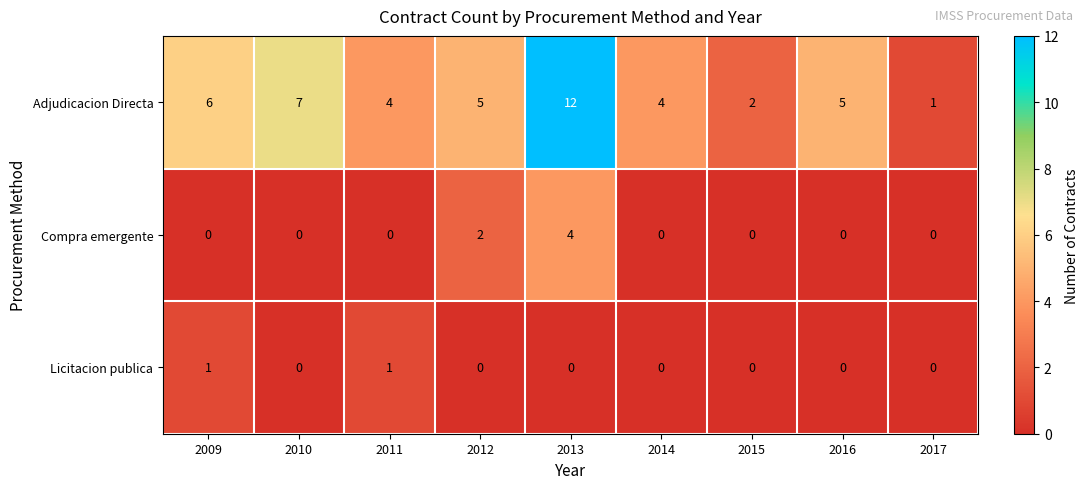

Which series has the largest range (max minus min)?

Adjudicacion Directa